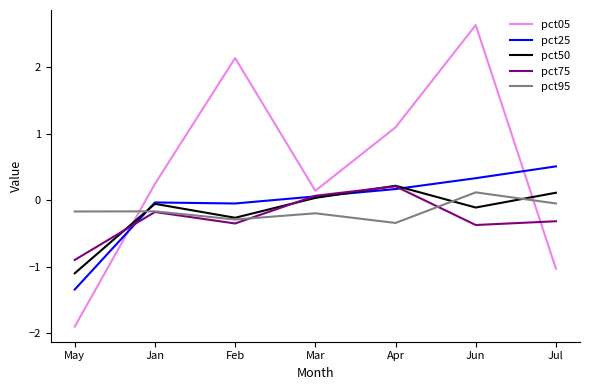

True or false: pct50 has a value of 0.0 at Mar.

True